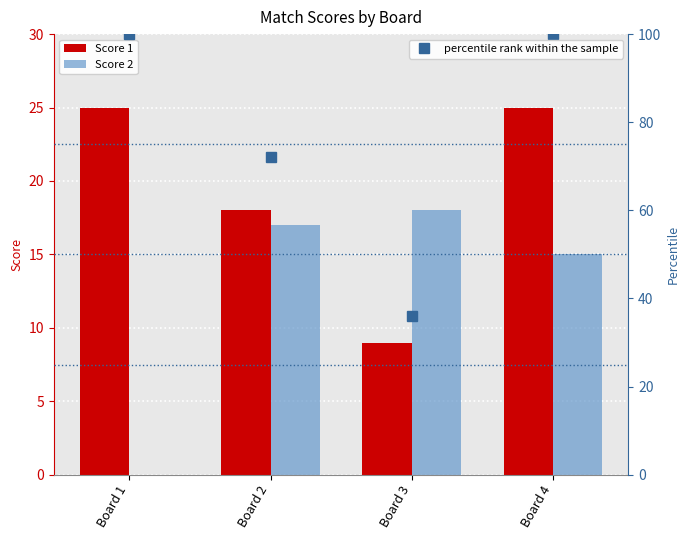

At which category is the sum across all series the highest?

Board 4